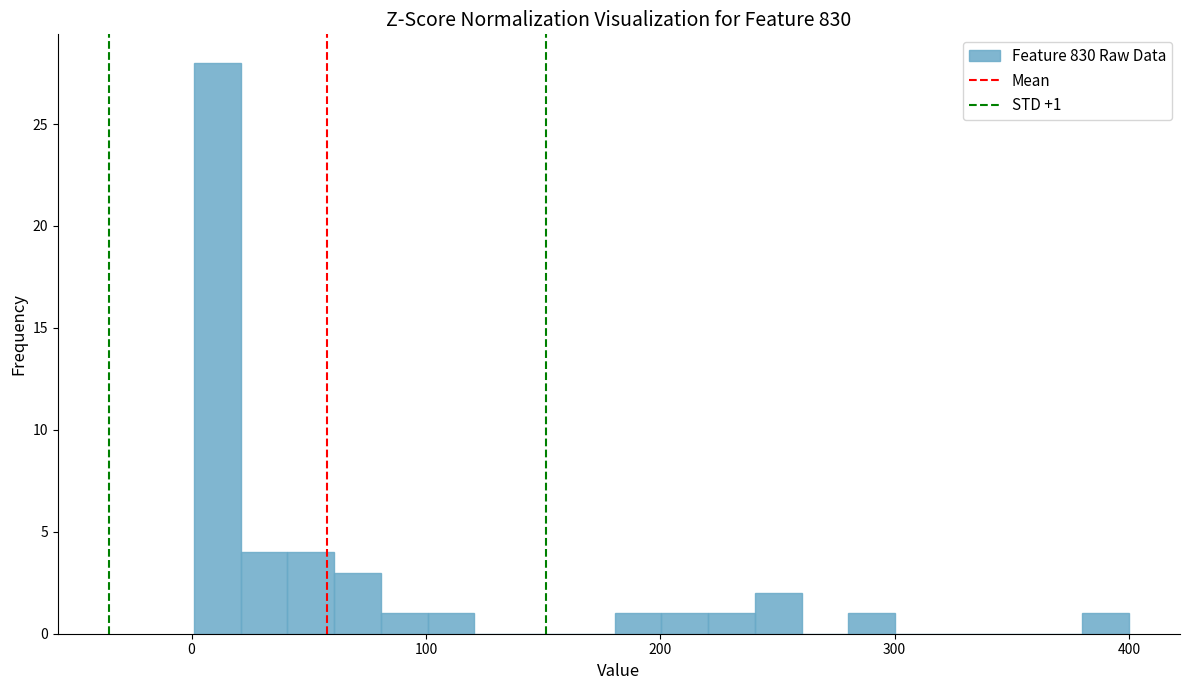

Around what value on the x-axis is the tallest bar? Give the approximate position of its centre, as read against the axis.

10